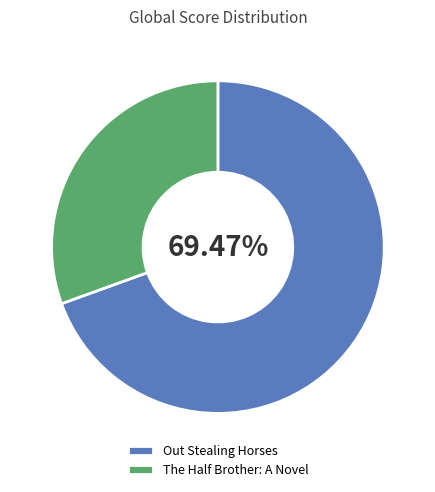

Rank the categories by value from highest to lowest.

Out Stealing Horses, The Half Brother: A Novel